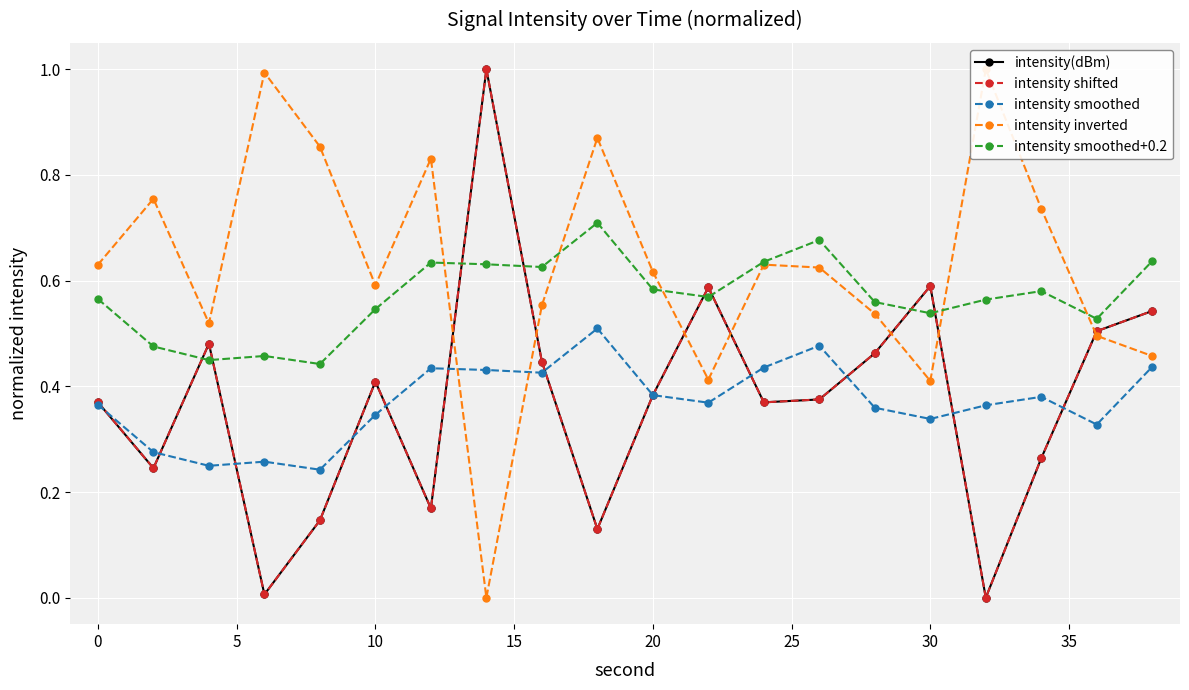

Does the chart display data point markers on the line(s)?

Yes